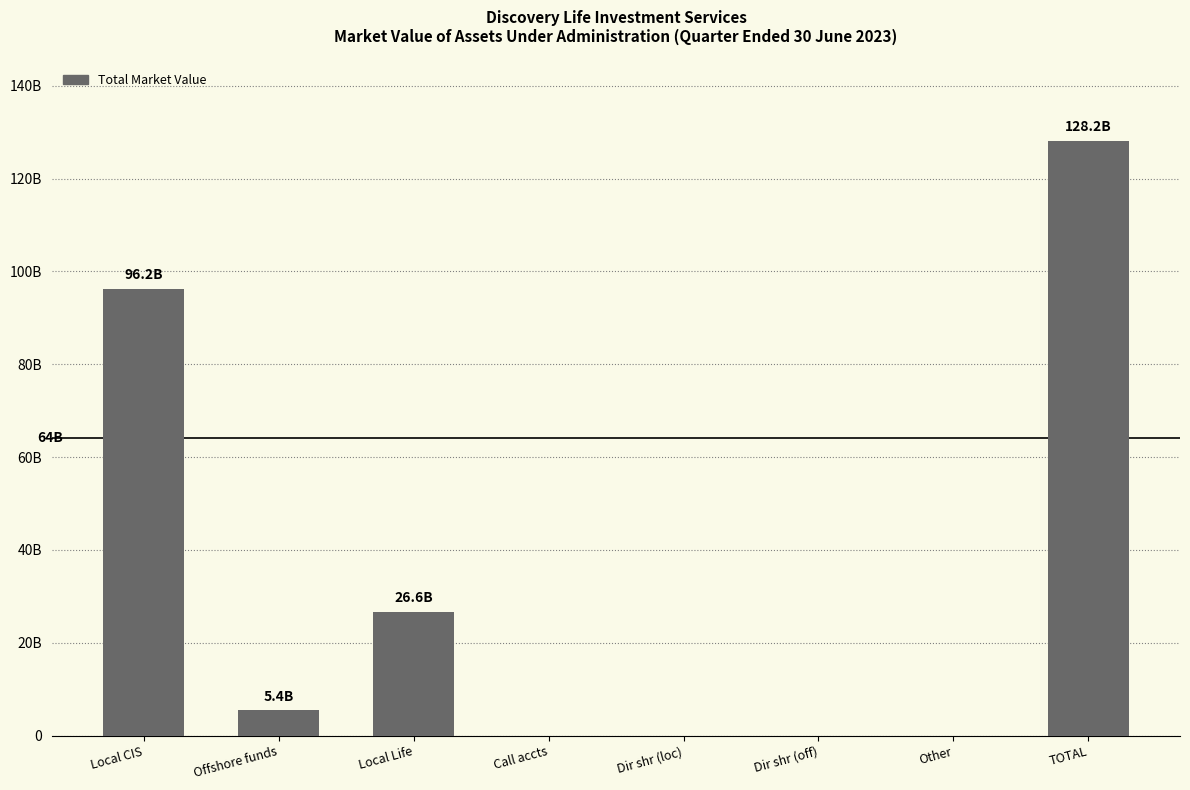

Reading left to right, transcribe all the data shown in this chart.

Local CIS=96166032596.2	Offshore funds=5400082450.2	Local Life=26620184135.0	Call accts=0.0	Dir shr (loc)=0.0	Dir shr (off)=0.0	Other=0.0	TOTAL=128186299181.4